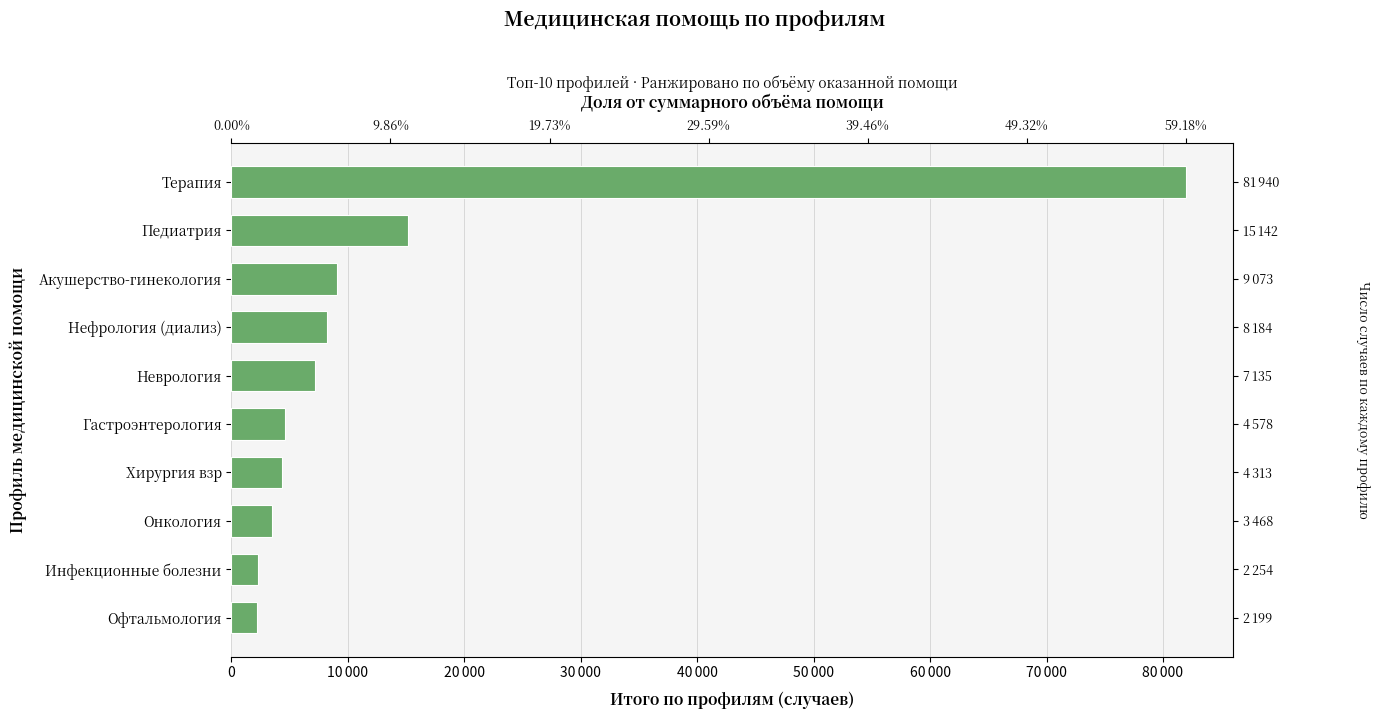

How many data points are above 7135?

4